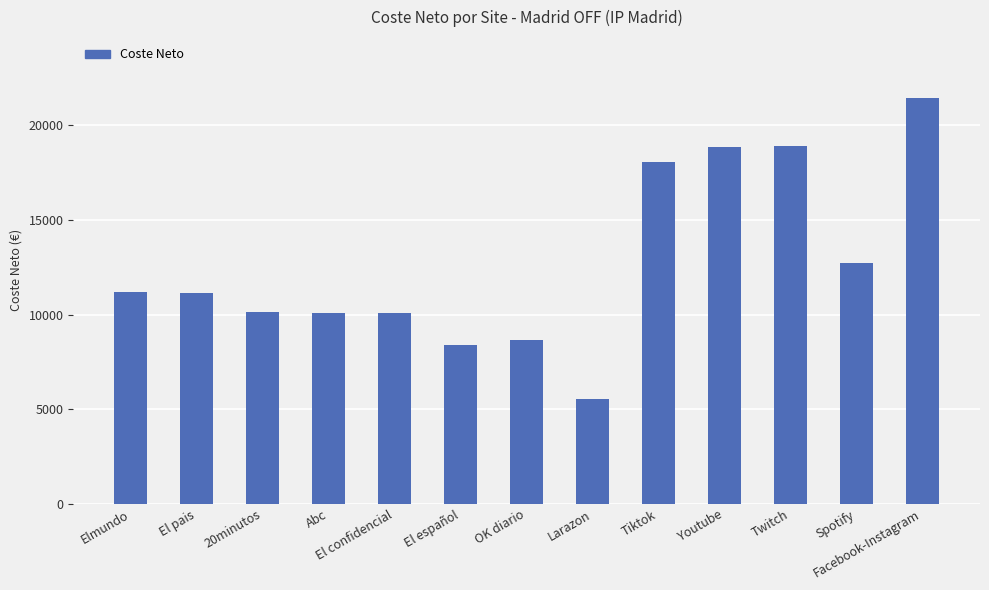

At which category does the chart reach its minimum across all series?

Larazon